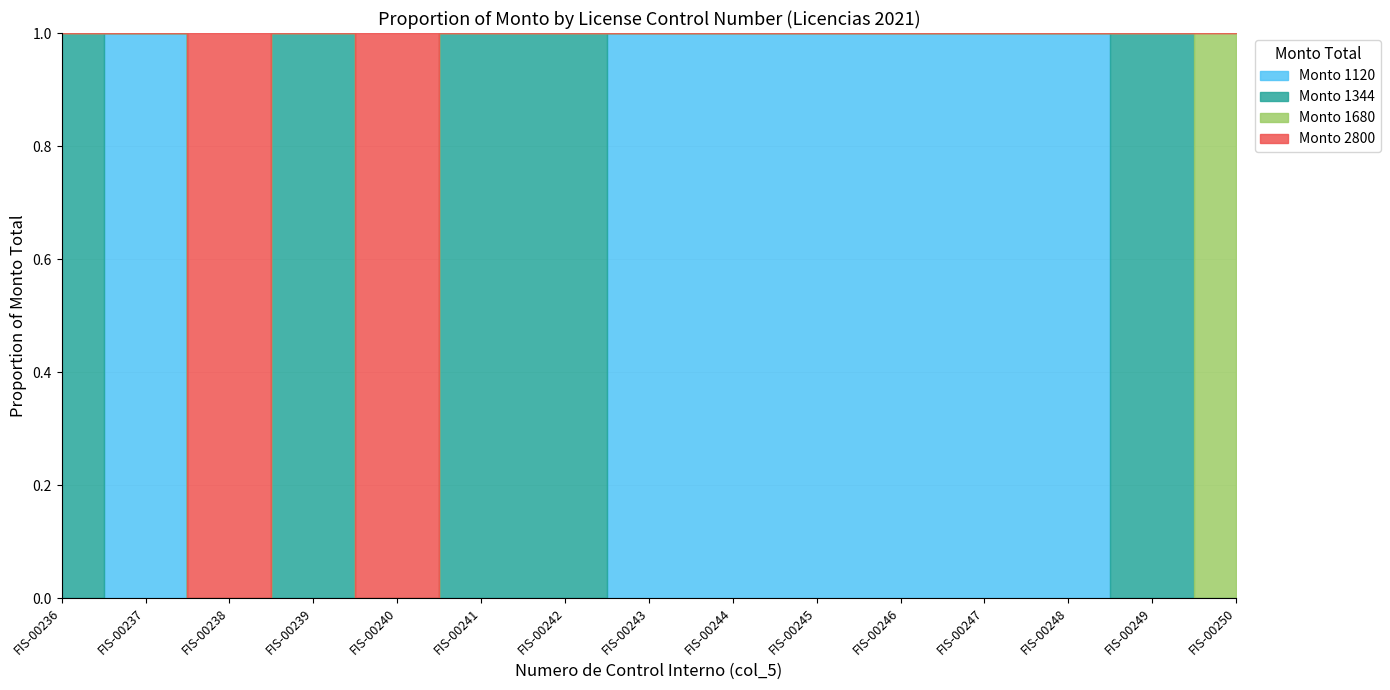

True or false: Monto_1344 and Monto_2800 intersect in this chart.

False